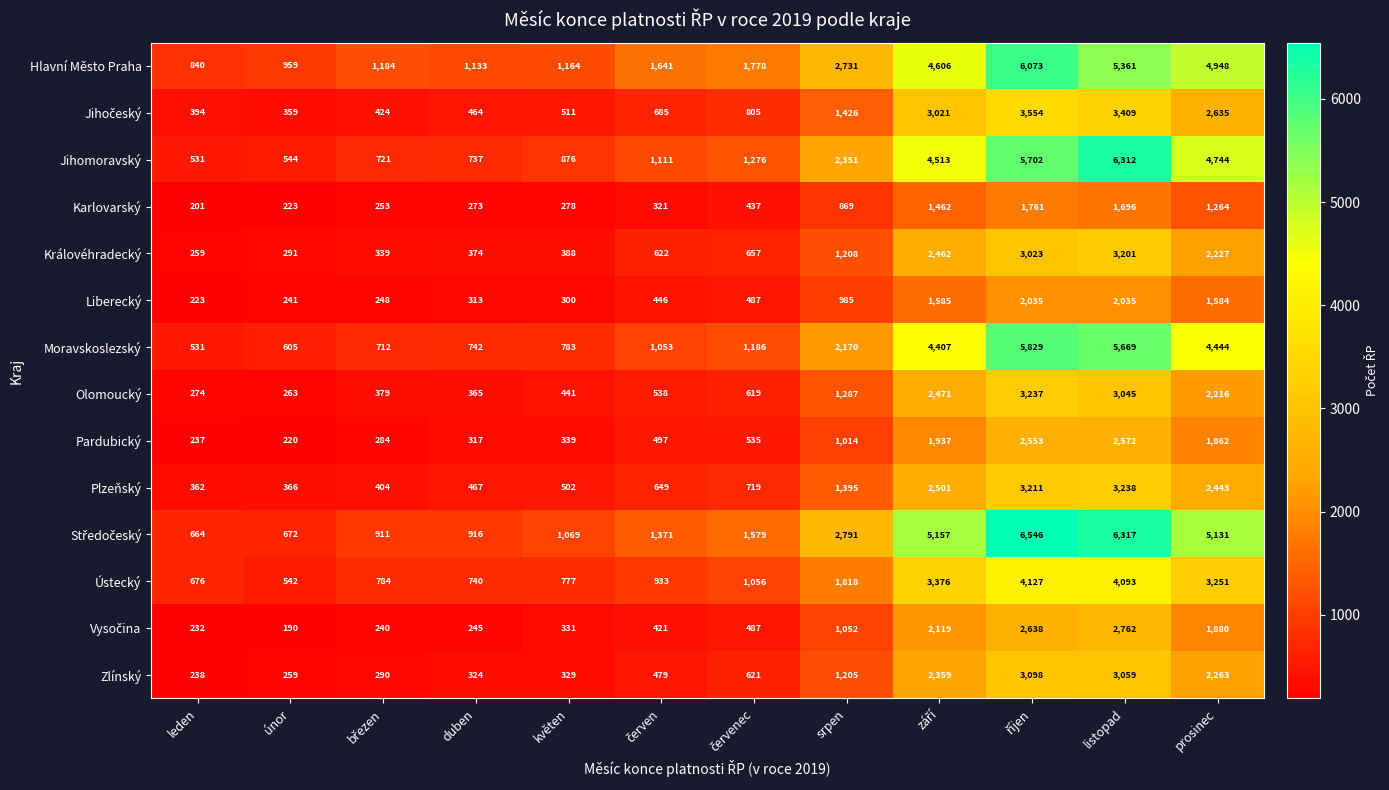

At how many categories does at least one series exceed 648?

12